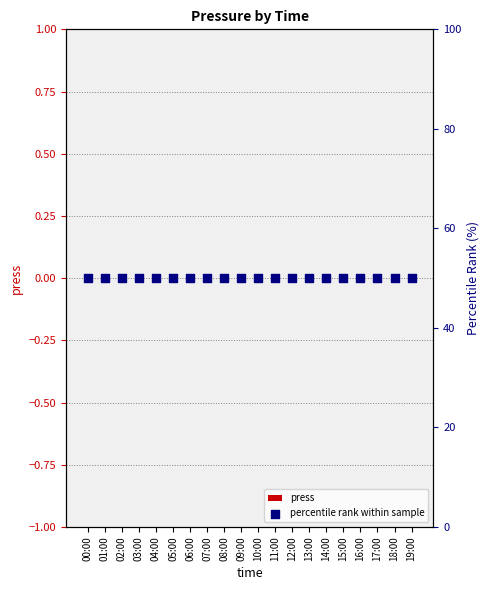

At how many categories does at least one series exceed 30?

20